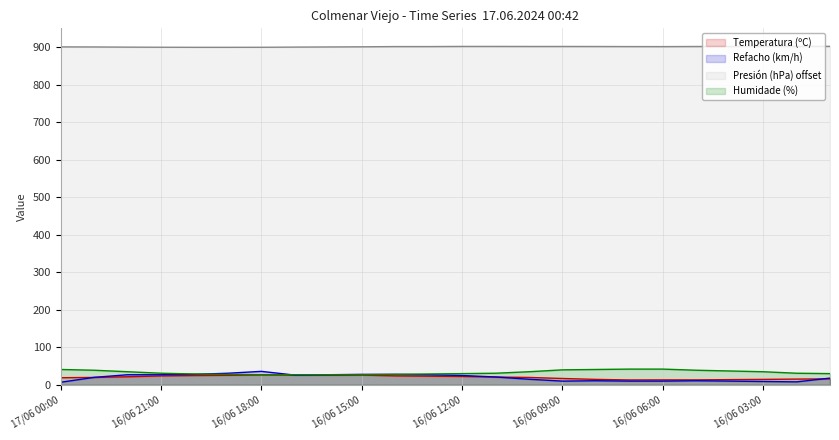

Count the number of data series in this chart.

4